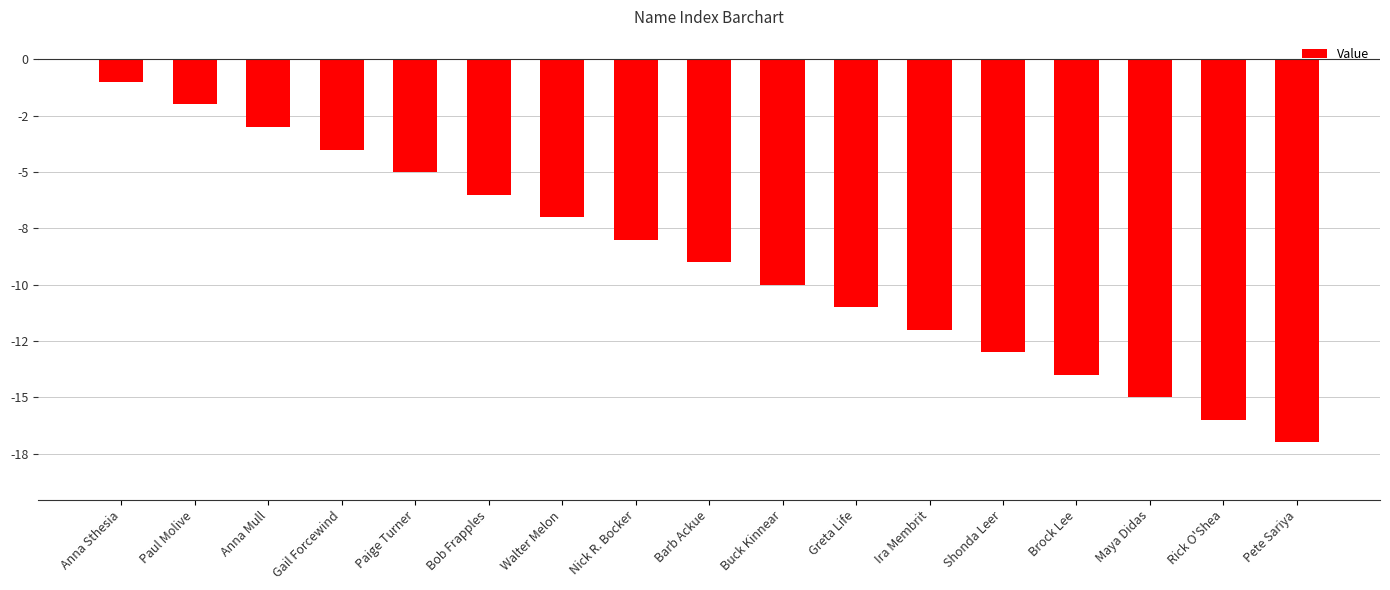

Reading right to left, what are all the values shown in this chart?

-17	-16	-15	-14	-13	-12	-11	-10	-9	-8	-7	-6	-5	-4	-3	-2	-1